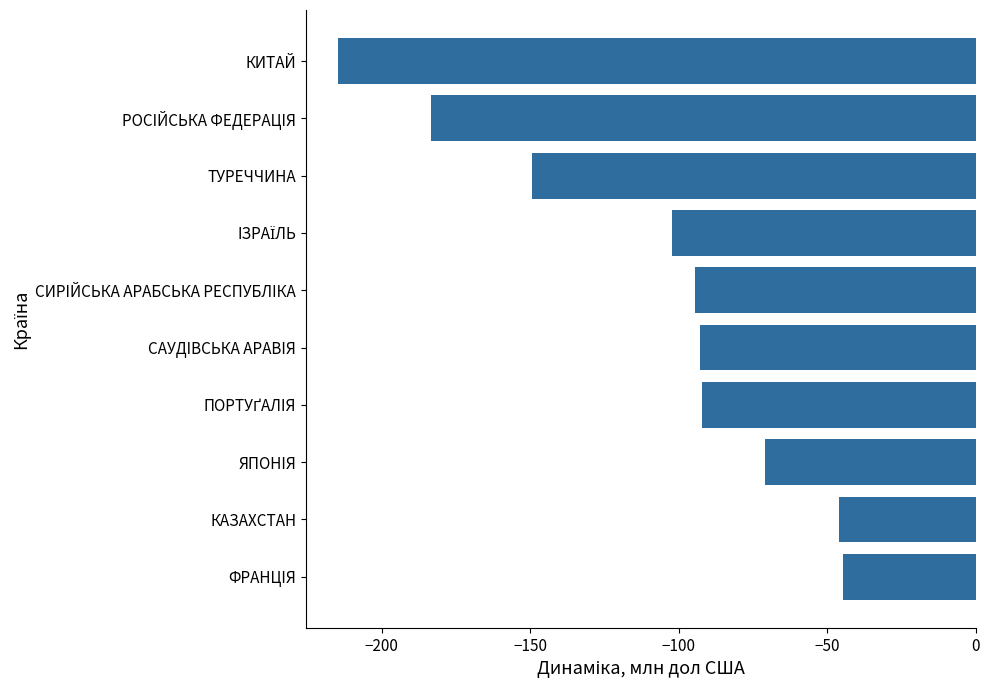

What is the difference between the maximum and minimum values?

170.1